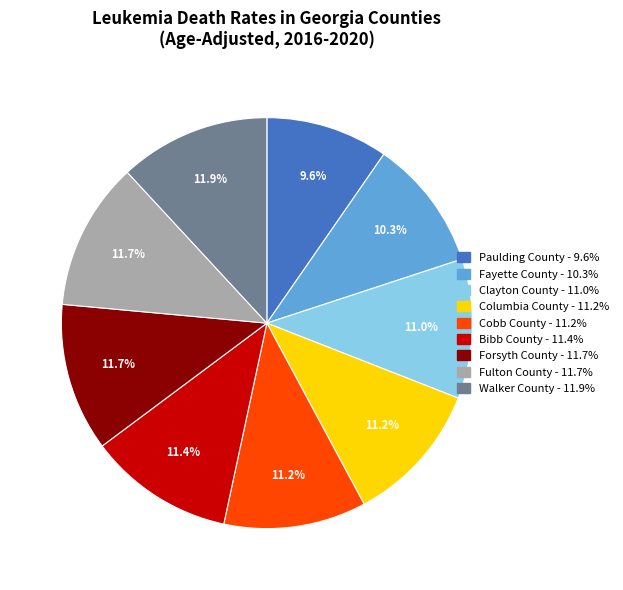

To the nearest percent, what is the difference between the largest and smallest slice percentages?

2%